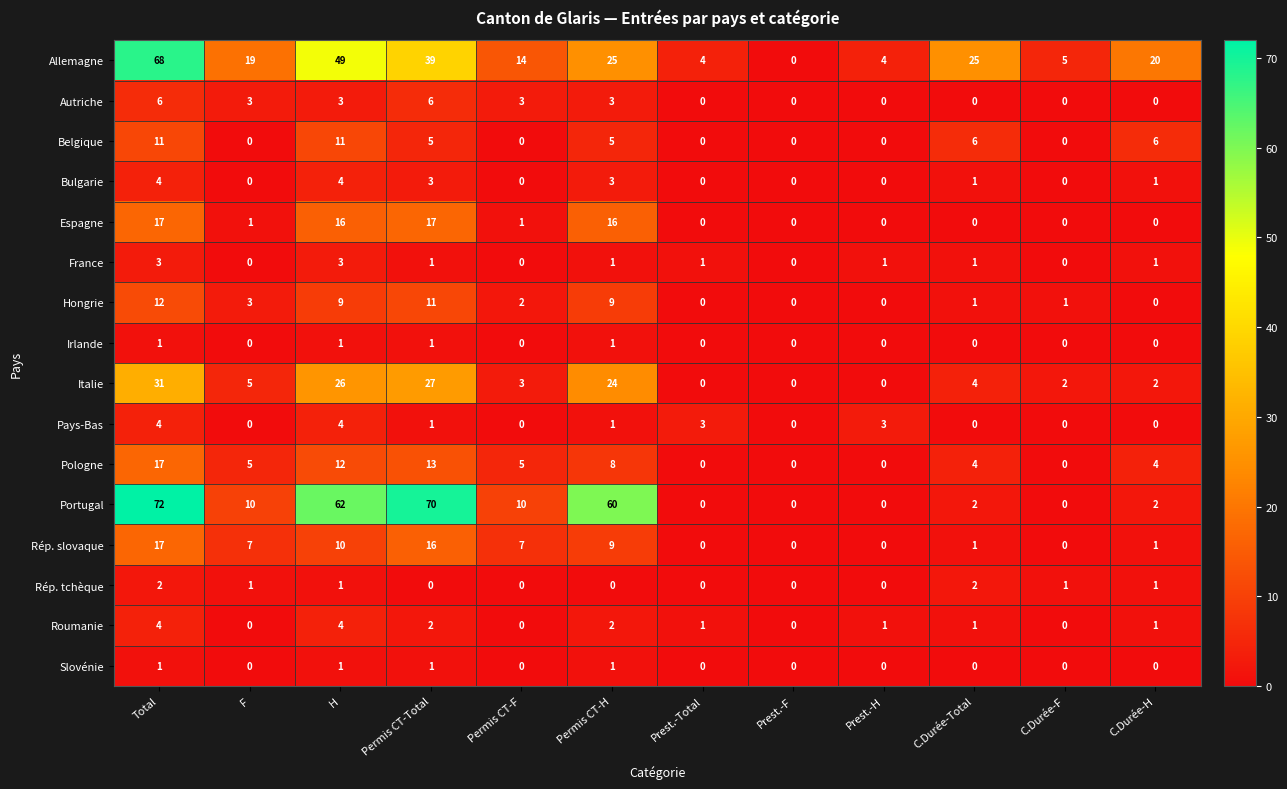

How many categories are shown in the chart?

12